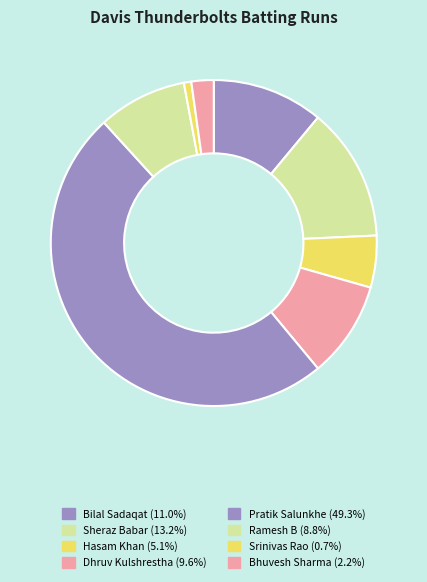

How many segments does this pie chart have?

8